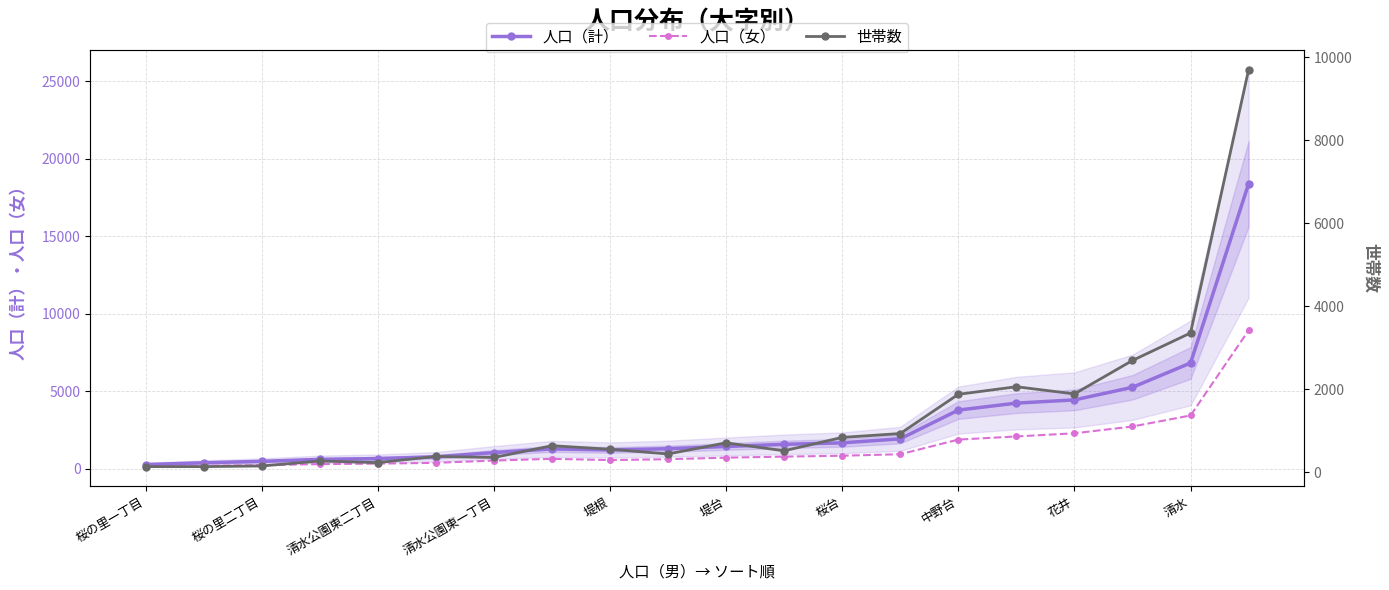

Is the value of 人口（女） at 花井 greater than the value of 人口（計） at 清水公園東二丁目?

Yes